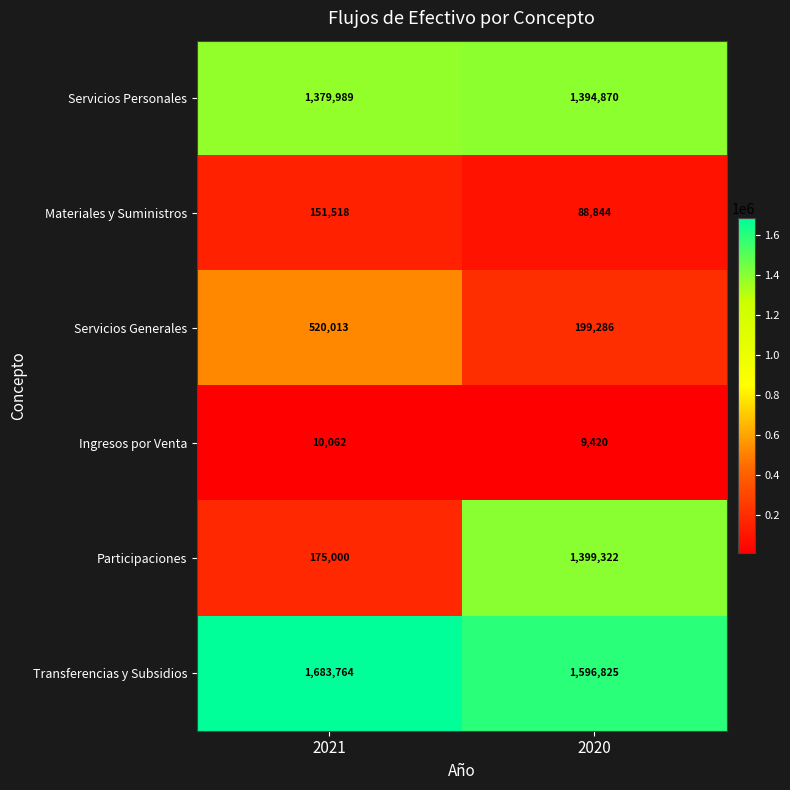

Which series has the widest spread of values?

Participaciones